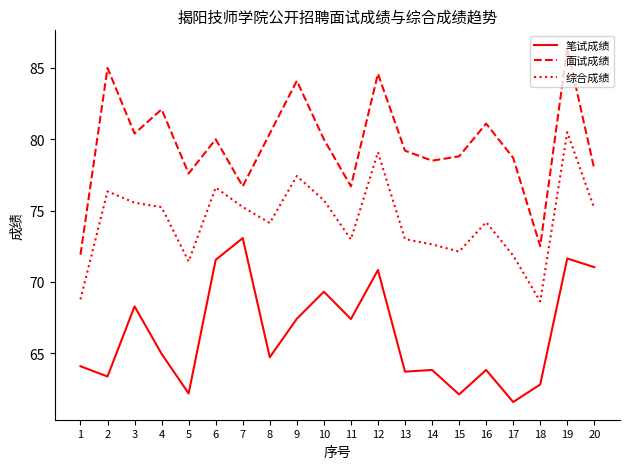

Read the 综合成绩 value at 1.

68.8